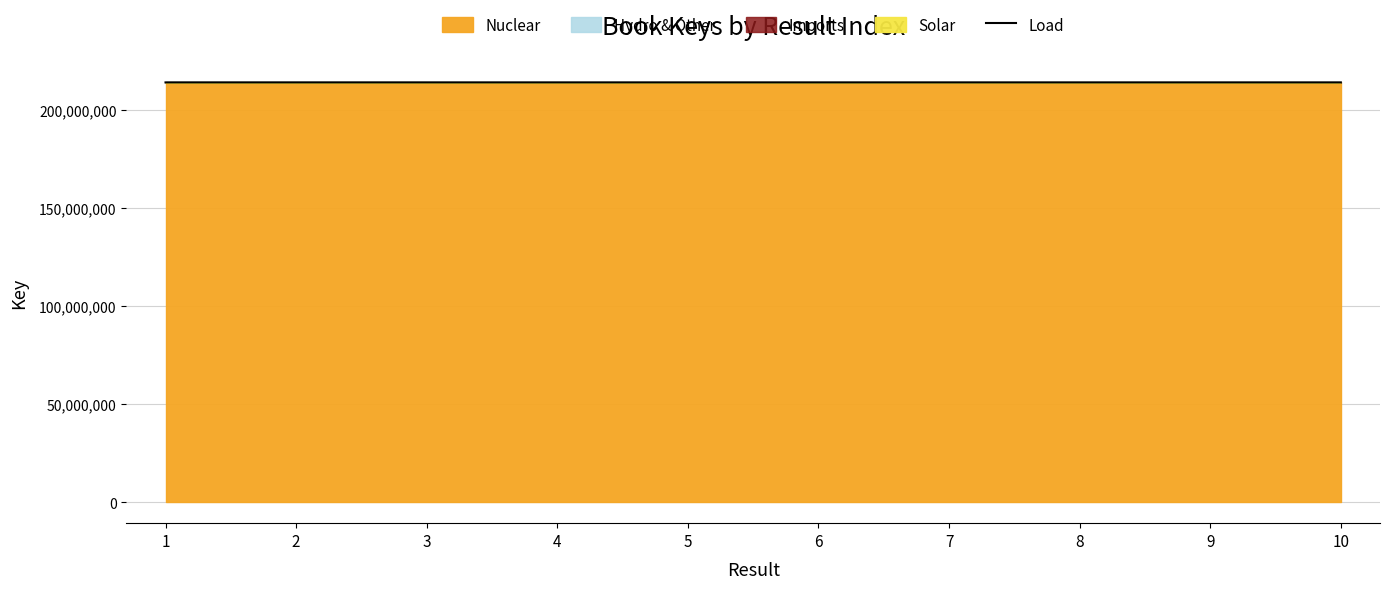

The chart shows a value of 49634003 at 6. True or false?

False